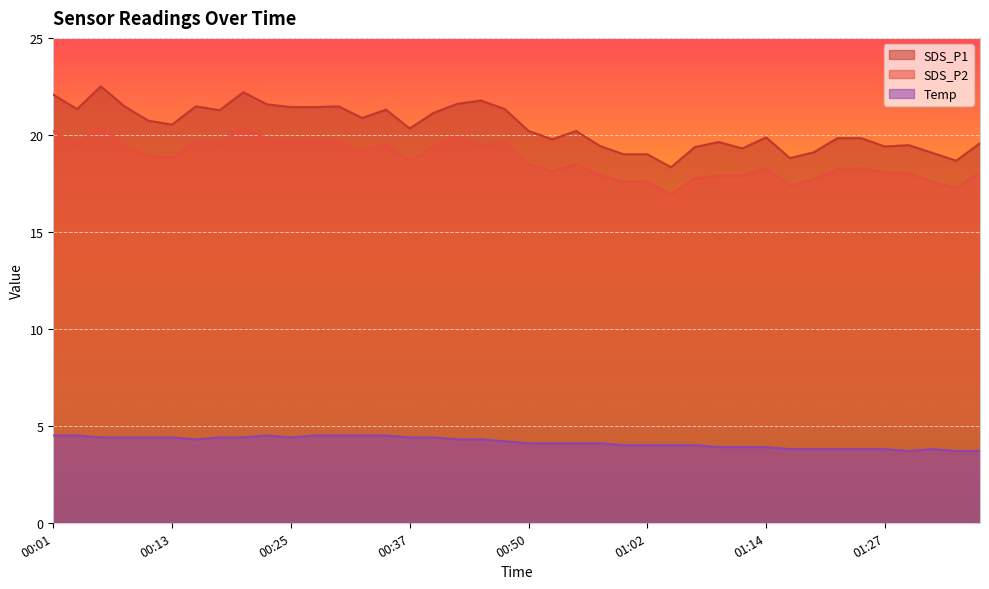

What is the sum of the Temp values at 01:04 and 00:01?

8.5